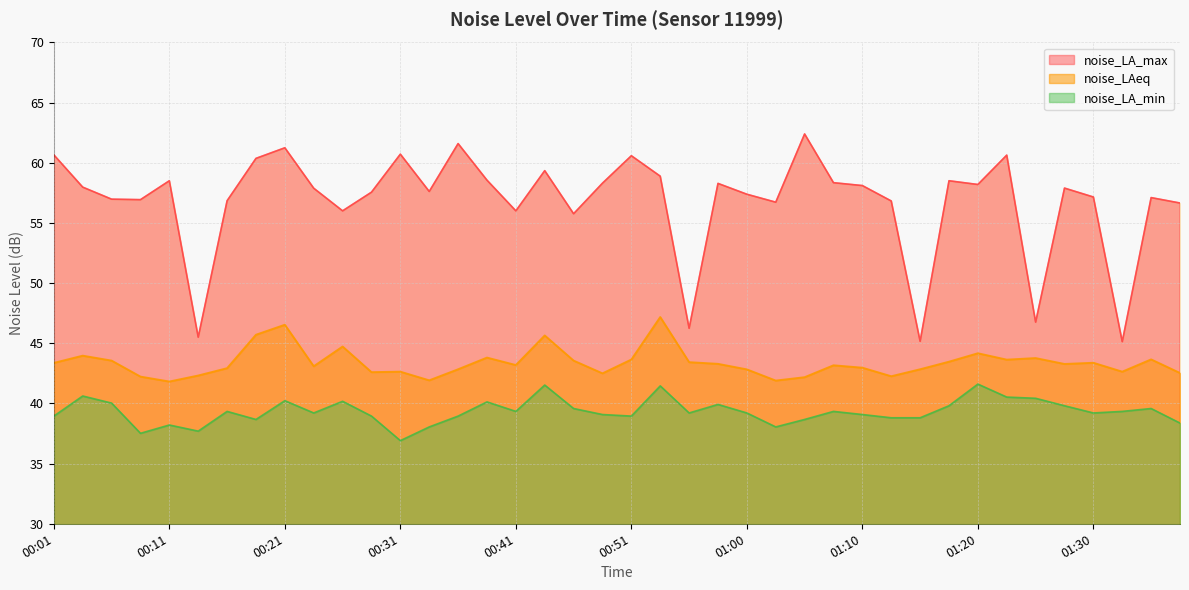

What are all the series names shown in the legend?

noise_LA_max, noise_LAeq, noise_LA_min